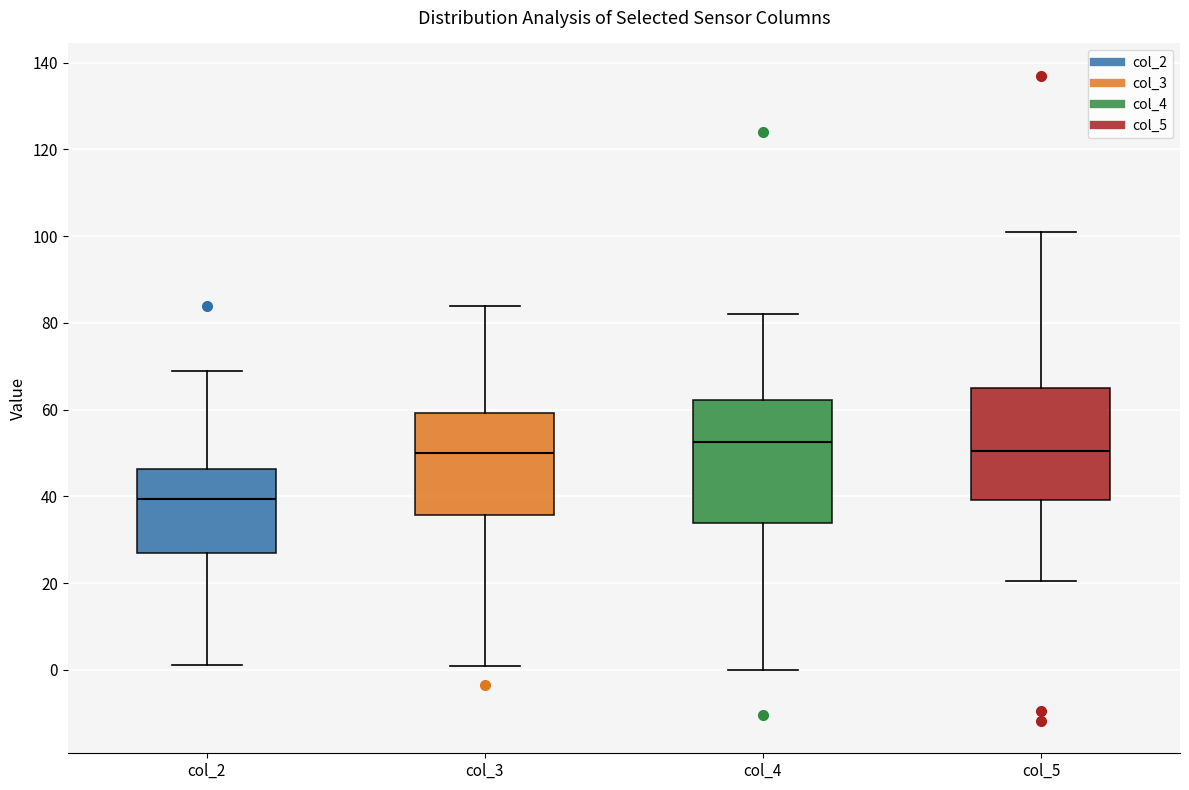

Which box has the lowest median line?

col_2